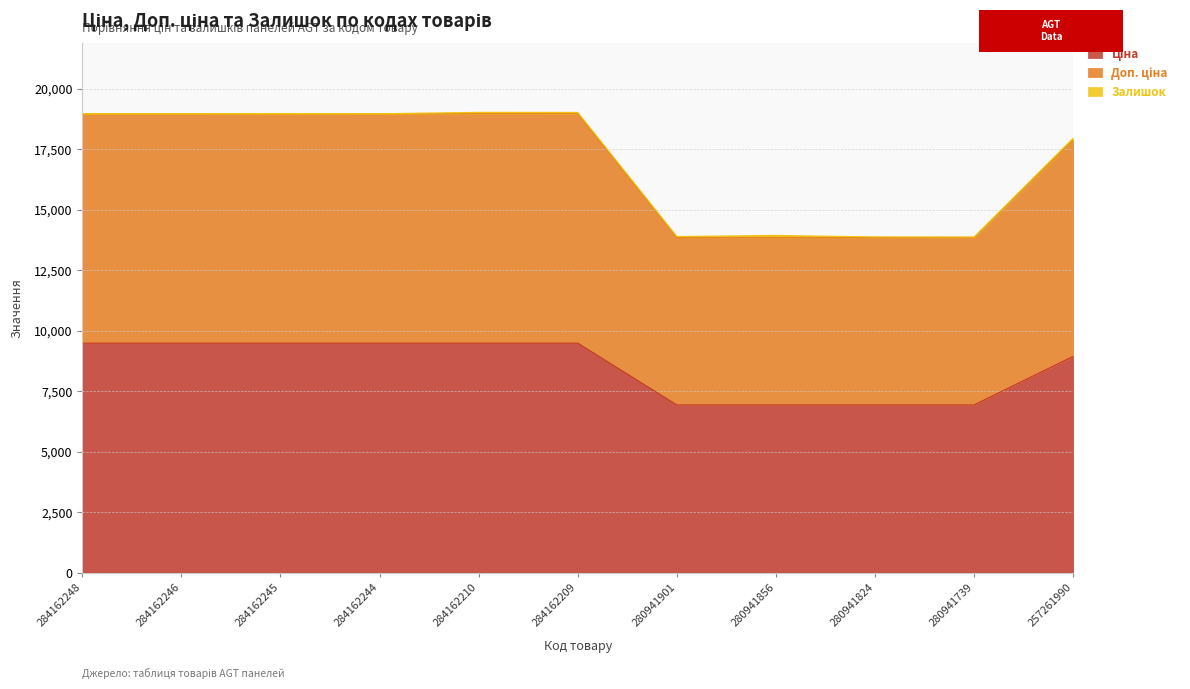

Which series has the largest range (max minus min)?

Доп. ціна